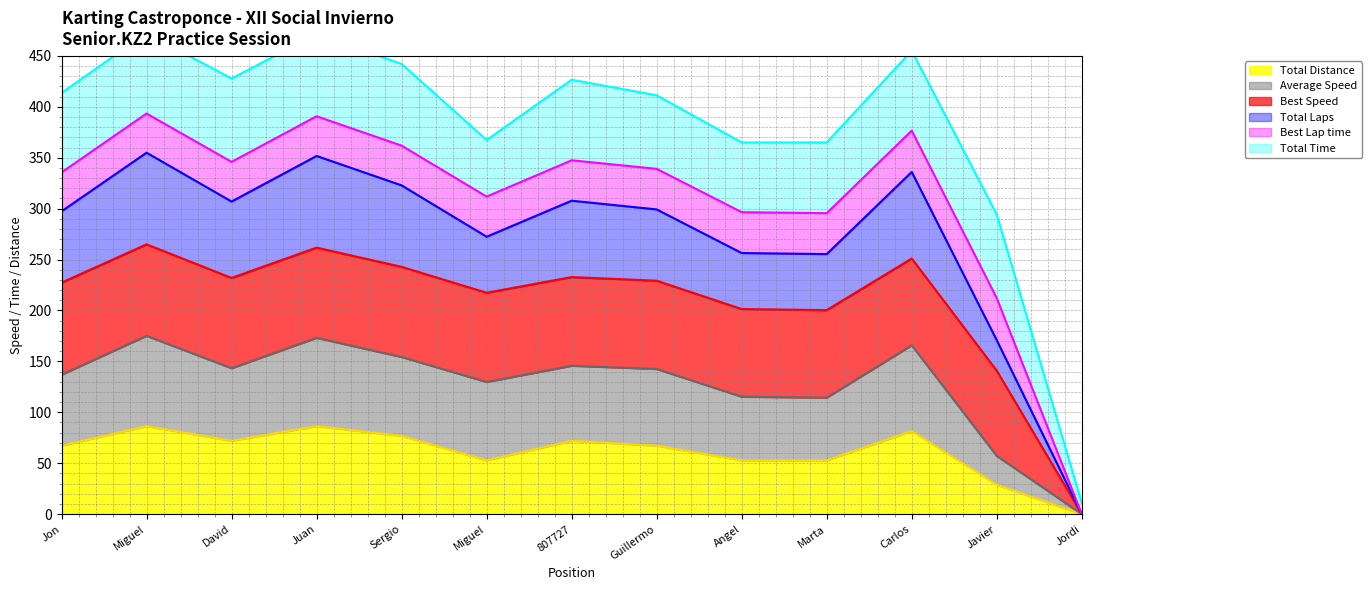

True or false: Total Laps and Average Speed intersect in this chart.

False